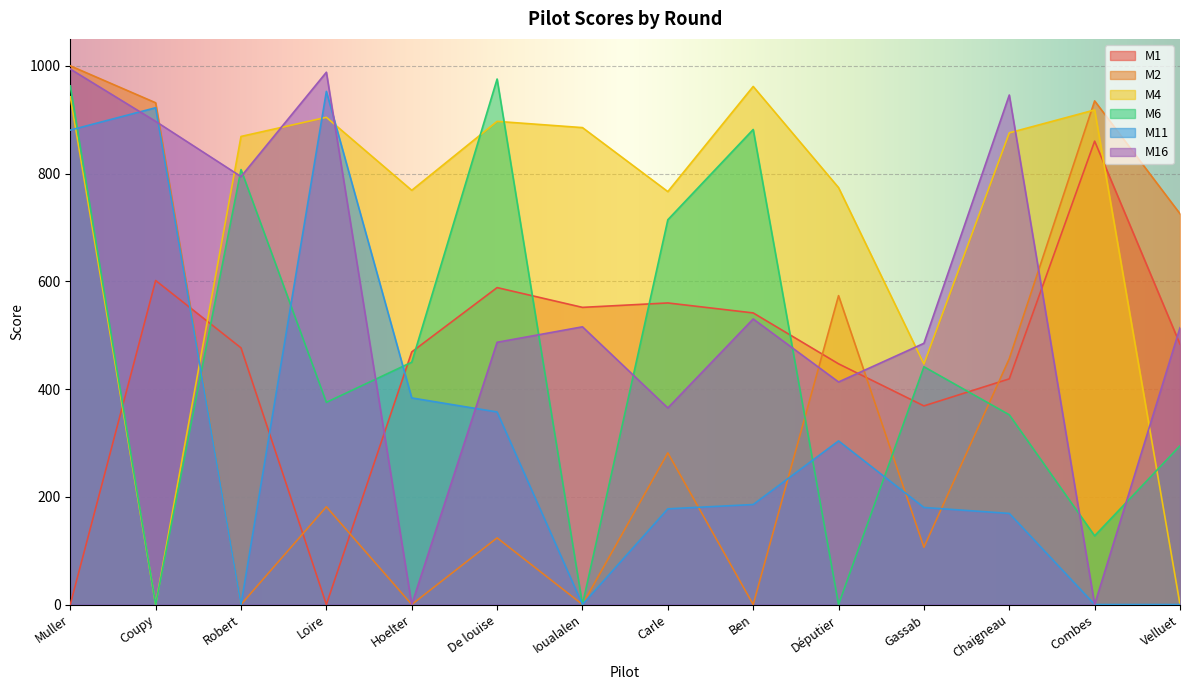

What is the difference between the maximum and minimum values in the M16 series?

994.0